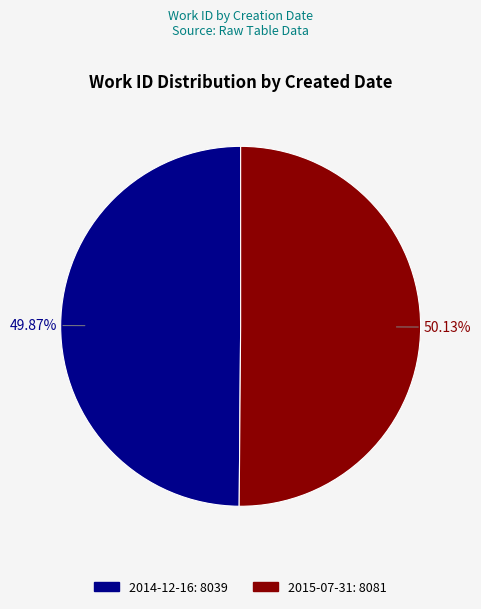

Count the number of slices in the pie.

2